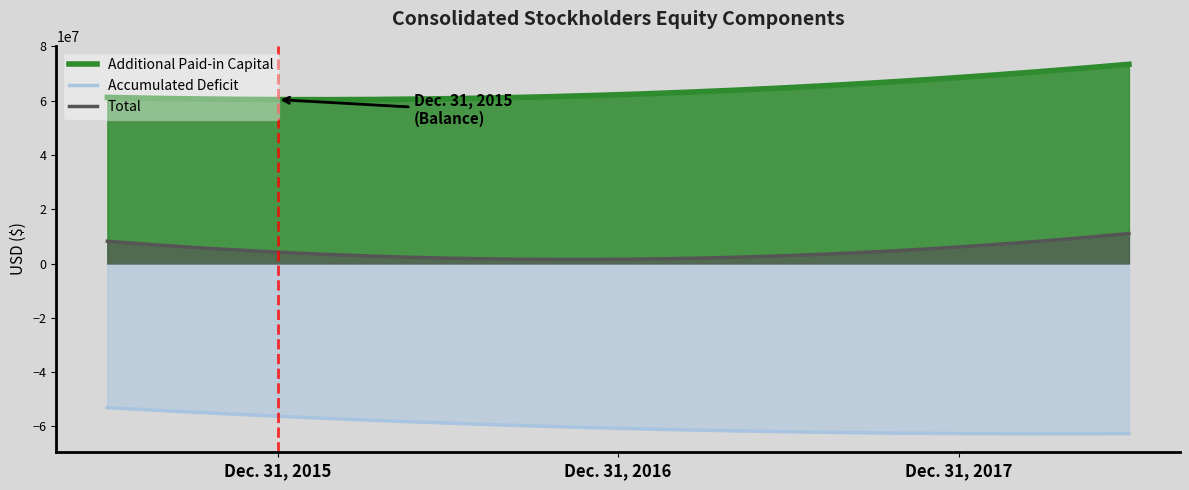

Which series has the widest spread of values?

Additional Paid-in Capital